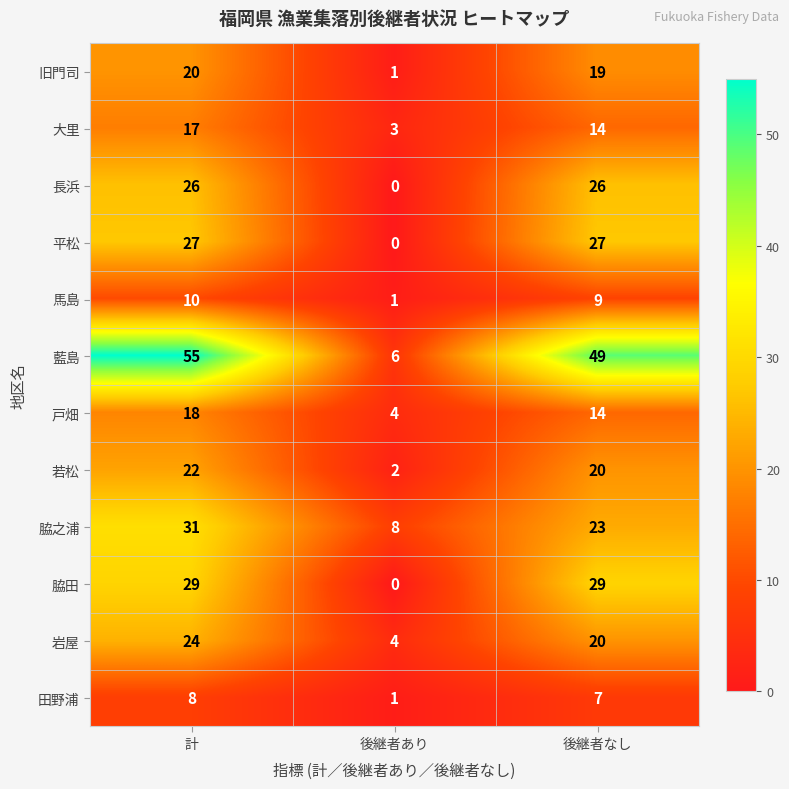

Count the number of data series in this chart.

12